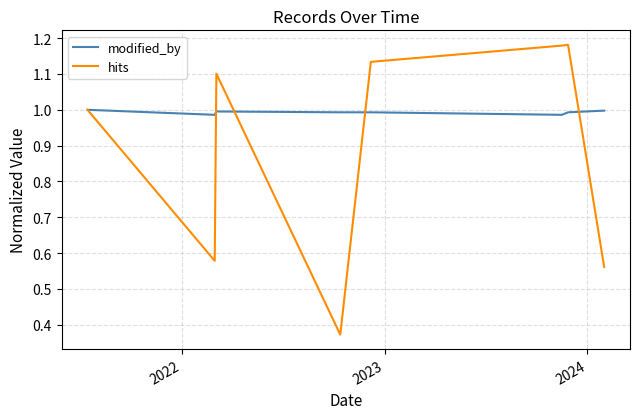

Which series has the widest spread of values?

hits